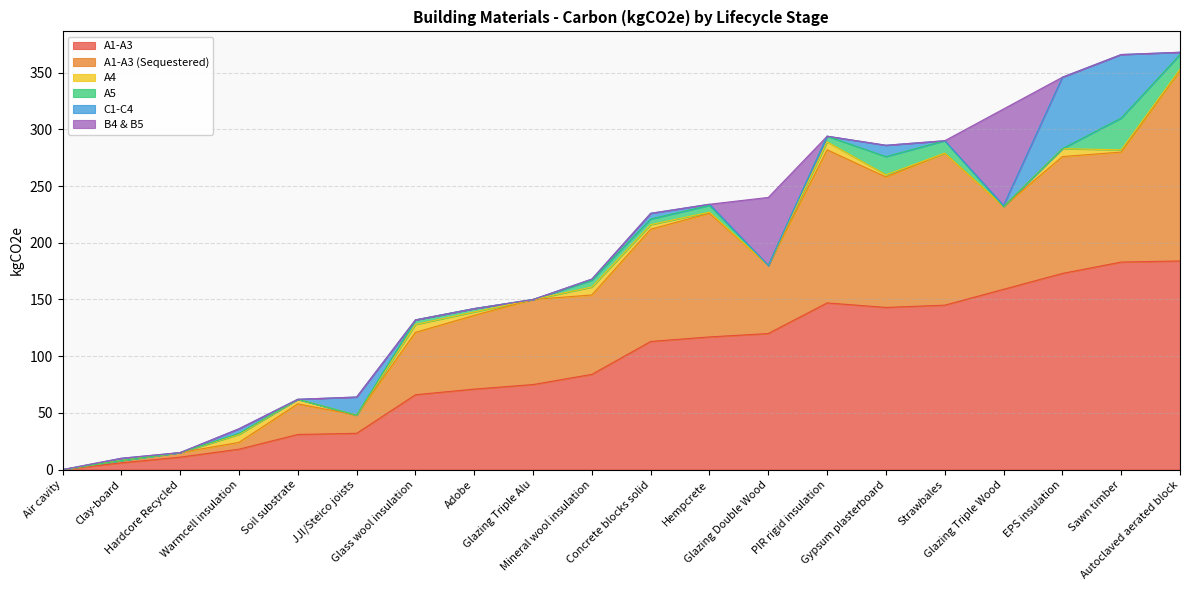

Reading left to right, transcribe all the data shown in this chart.

A1-A3: Air cavity=0	Clay-board=6	Hardcore Recycled=11	Warmcell insulation=18	Soil substrate=31	JJI/Steico joists=32	Glass wool insulation=66	Adobe=71	Glazing Triple Alu=75	Mineral wool insulation=84	Concrete blocks solid=113	Hempcrete=117	Glazing Double Wood=120	PIR rigid insulation=147	Gypsum plasterboard=143	Strawbales=145	Glazing Triple Wood=159	EPS insulation=173	Sawn timber=183	Autoclaved aerated block=184
A1-A3 (Sequestered): Air cavity=0	Clay-board=2	Hardcore Recycled=4	Warmcell insulation=6	Soil substrate=27	JJI/Steico joists=16	Glass wool insulation=55	Adobe=65	Glazing Triple Alu=75	Mineral wool insulation=70	Concrete blocks solid=99	Hempcrete=109	Glazing Double Wood=60	PIR rigid insulation=135	Gypsum plasterboard=115	Strawbales=134	Glazing Triple Wood=73	EPS insulation=103	Sawn timber=97	Autoclaved aerated block=168
A4: Air cavity=0	Clay-board=0	Hardcore Recycled=0	Warmcell insulation=7	Soil substrate=4	JJI/Steico joists=0	Glass wool insulation=7	Adobe=3	Glazing Triple Alu=0	Mineral wool insulation=7	Concrete blocks solid=4	Hempcrete=1	Glazing Double Wood=0	PIR rigid insulation=7	Gypsum plasterboard=2	Strawbales=0	Glazing Triple Wood=0	EPS insulation=7	Sawn timber=2	Autoclaved aerated block=1
A5: Air cavity=0	Clay-board=0	Hardcore Recycled=0	Warmcell insulation=1	Soil substrate=0	JJI/Steico joists=0	Glass wool insulation=4	Adobe=3	Glazing Triple Alu=0	Mineral wool insulation=6	Concrete blocks solid=5	Hempcrete=6	Glazing Double Wood=0	PIR rigid insulation=5	Gypsum plasterboard=16	Strawbales=11	Glazing Triple Wood=0	EPS insulation=0	Sawn timber=28	Autoclaved aerated block=13
C1-C4: Air cavity=0	Clay-board=2	Hardcore Recycled=0	Warmcell insulation=4	Soil substrate=0	JJI/Steico joists=16	Glass wool insulation=0	Adobe=0	Glazing Triple Alu=0	Mineral wool insulation=1	Concrete blocks solid=5	Hempcrete=1	Glazing Double Wood=0	PIR rigid insulation=0	Gypsum plasterboard=10	Strawbales=0	Glazing Triple Wood=1	EPS insulation=63	Sawn timber=56	Autoclaved aerated block=2
B4 & B5: Air cavity=0	Clay-board=0	Hardcore Recycled=0	Warmcell insulation=0	Soil substrate=0	JJI/Steico joists=0	Glass wool insulation=0	Adobe=0	Glazing Triple Alu=0	Mineral wool insulation=0	Concrete blocks solid=0	Hempcrete=0	Glazing Double Wood=60	PIR rigid insulation=0	Gypsum plasterboard=0	Strawbales=0	Glazing Triple Wood=85	EPS insulation=0	Sawn timber=0	Autoclaved aerated block=0